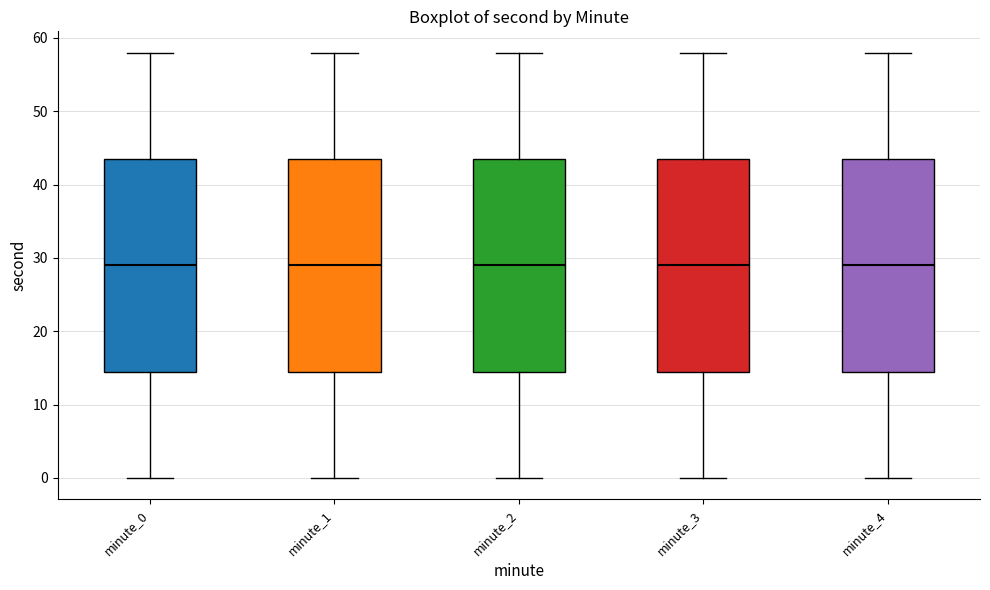

Where is the upper edge of the box for minute_0 on the y-axis? The values are not printed on the chart, so give them approximately, as read against the axis.

44